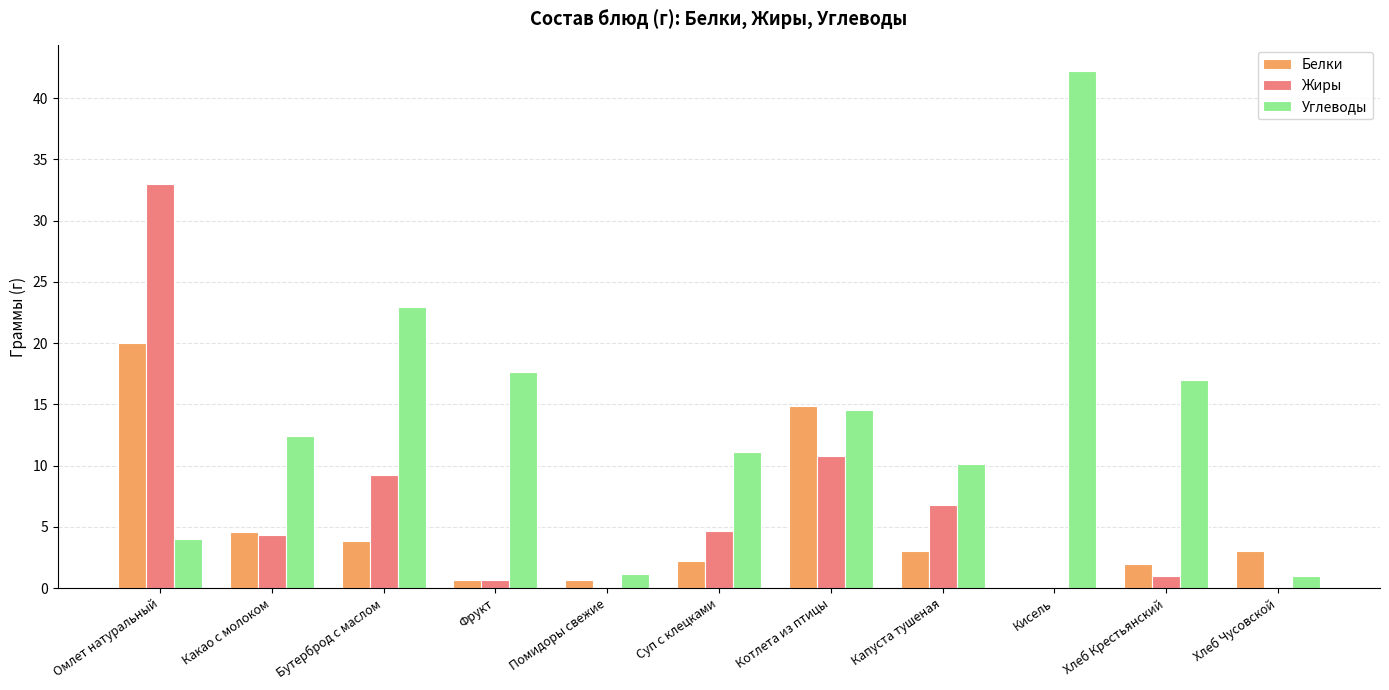

What value does the Белки series have at Какао с молоком?

4.6